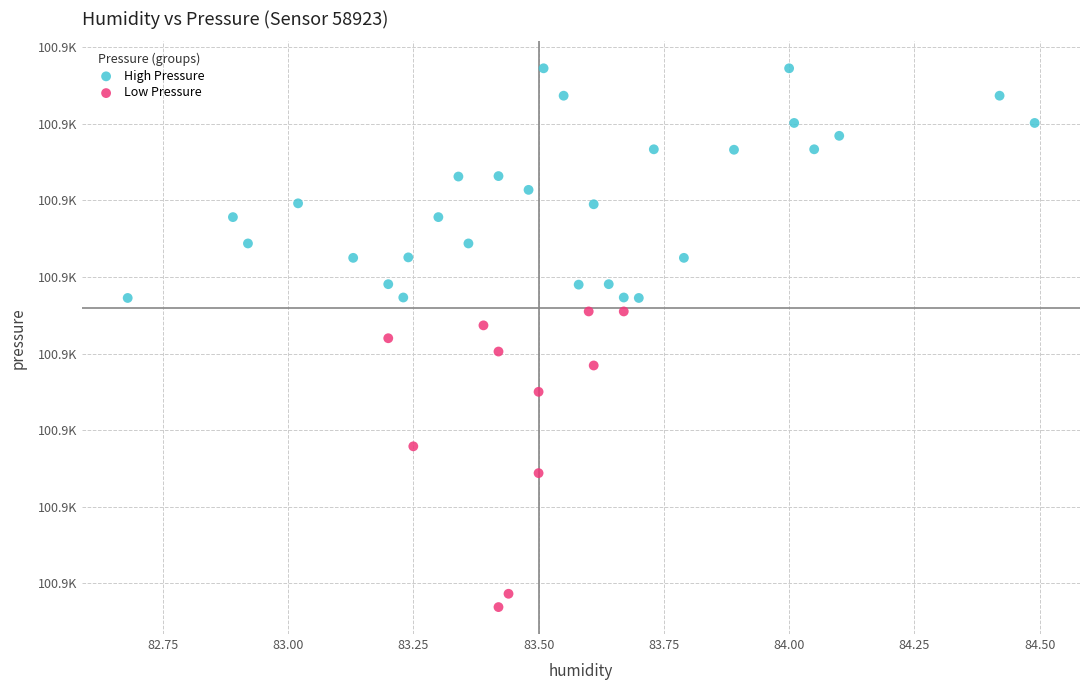

What are all the series names shown in the legend?

High Pressure, Low Pressure